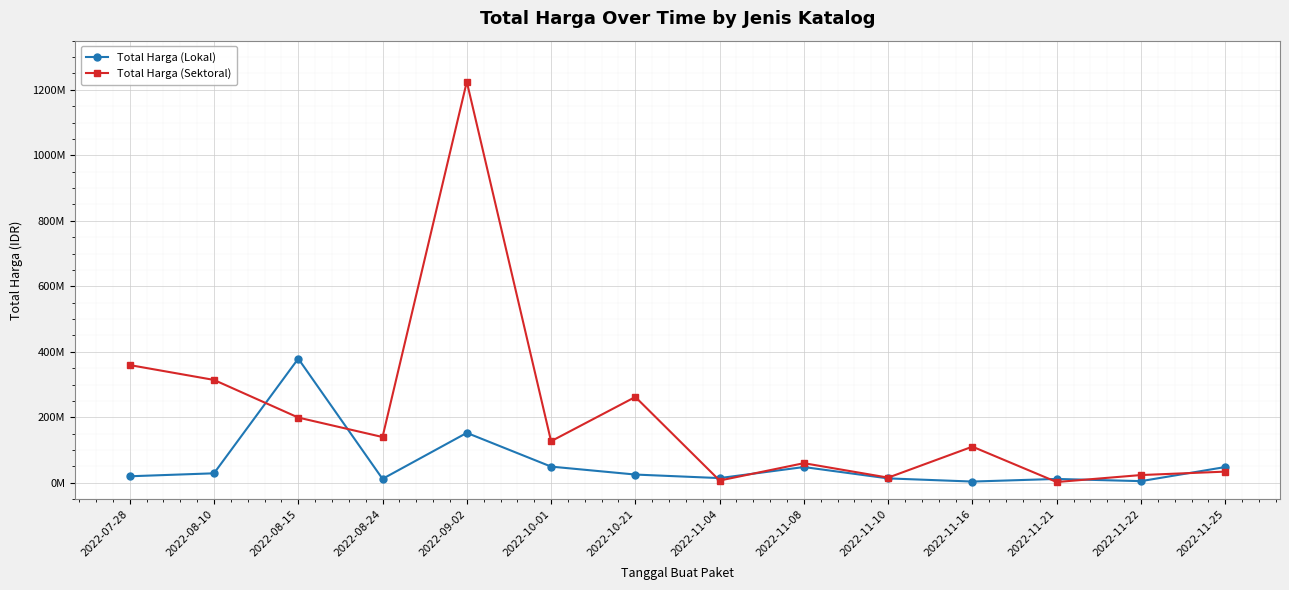

Where do Total Harga (Lokal) and Total Harga (Sektoral) first cross each other?

2022-08-10 and 2022-08-15